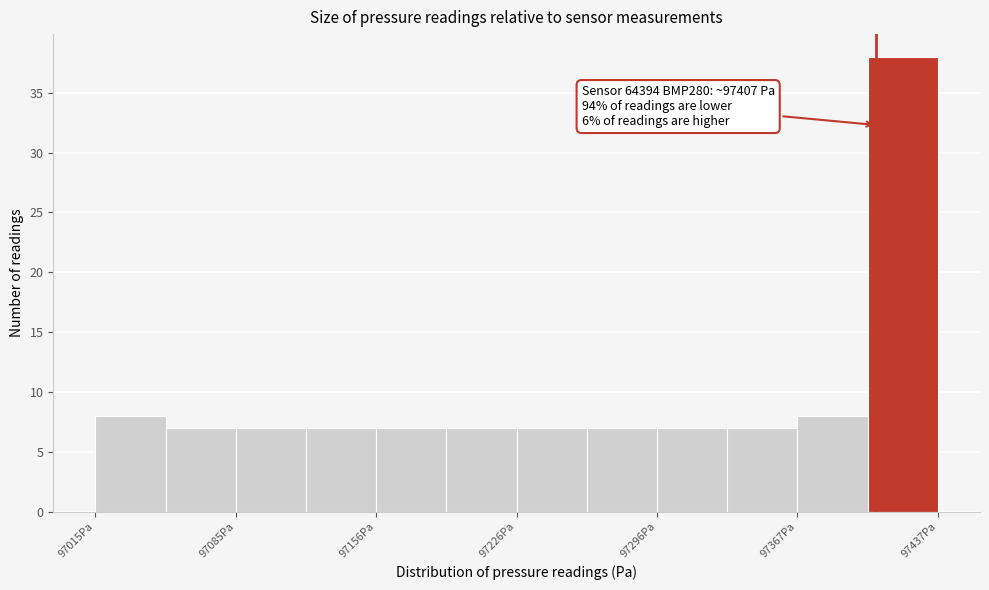

Around what value on the x-axis is the tallest bar? Give the approximate position of its centre, as read against the axis.

97420